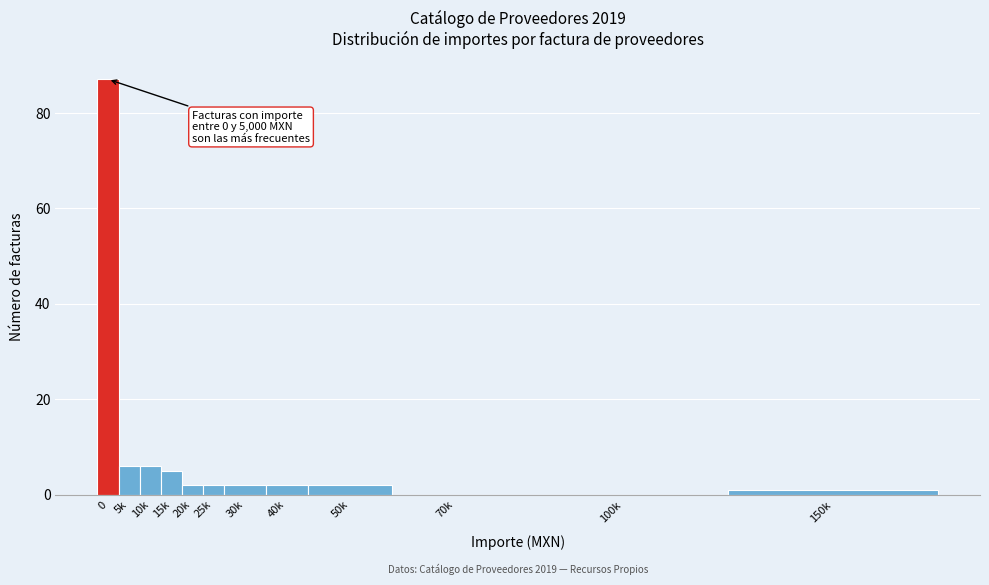

Reading right to left, list all the values displayed in this chart.

150k=1	100k=0	70k=0	50k=2	40k=2	30k=2	25k=2	20k=2	15k=5	10k=6	5k=6	0=87